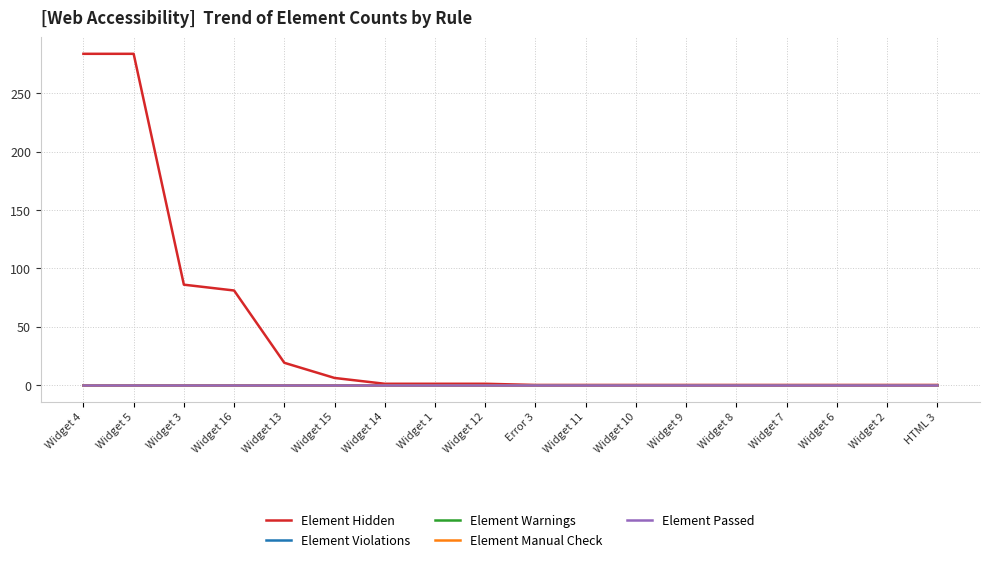

Does the chart have visible grid lines?

Yes